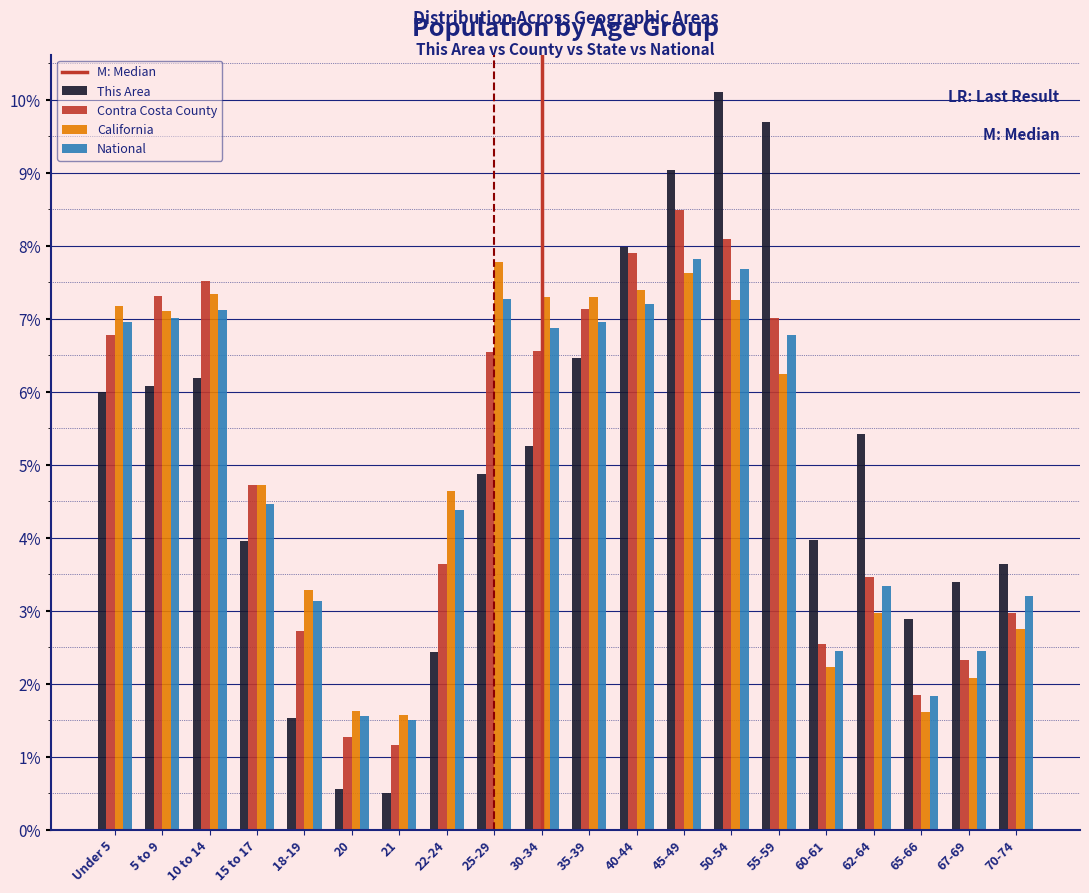

Are the bars horizontal?

No